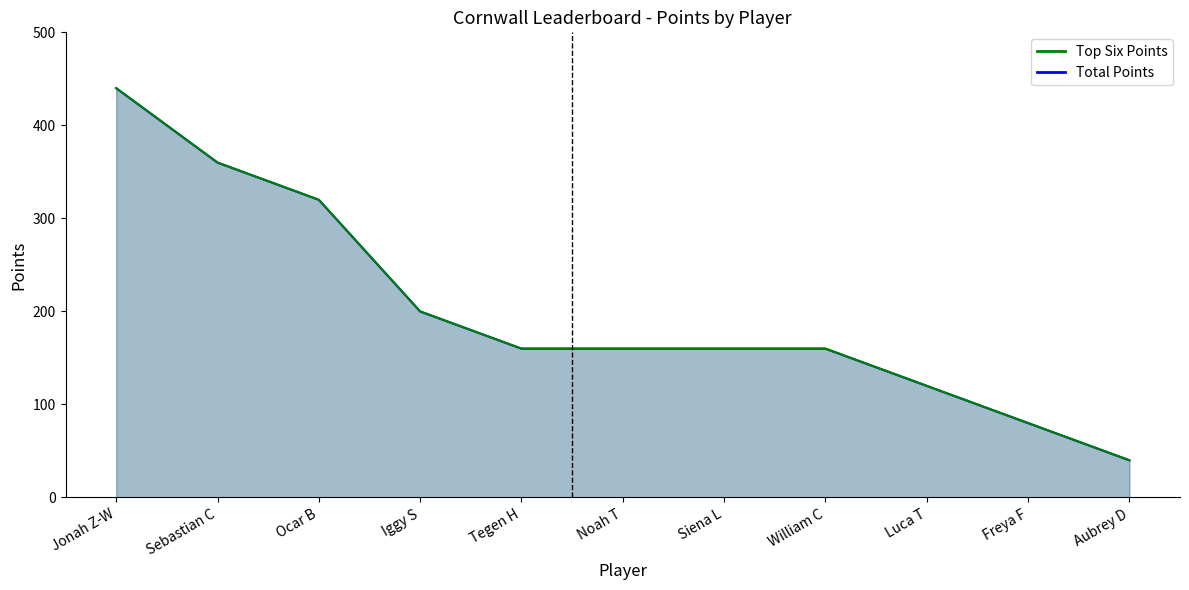

At which label is Total Points closest to 240?

Iggy S